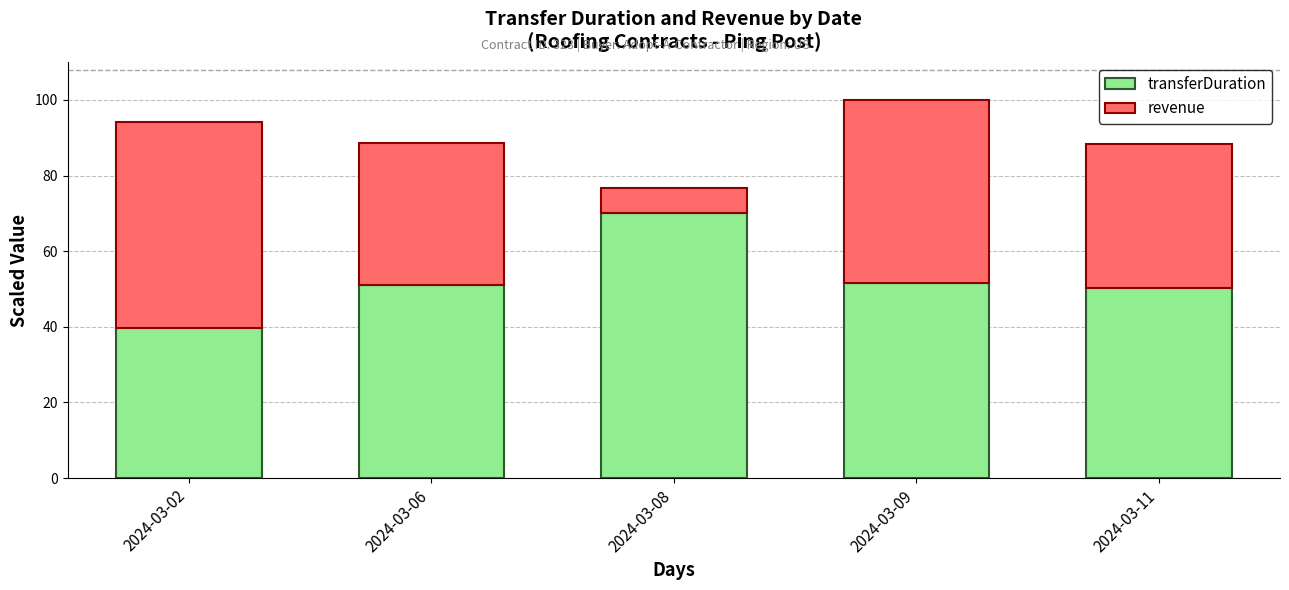

Is it true that transferDuration equals 23.7 at 2024-03-02?

False